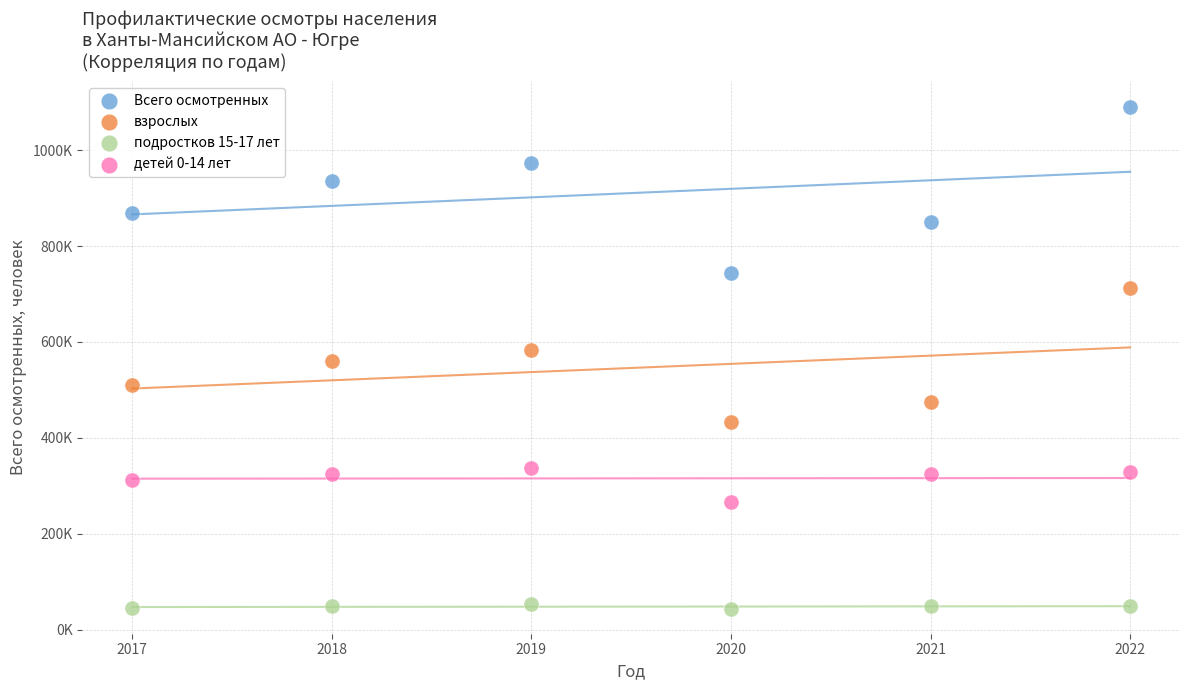

Which series contains the lowest Y value?

подростков 15-17 лет